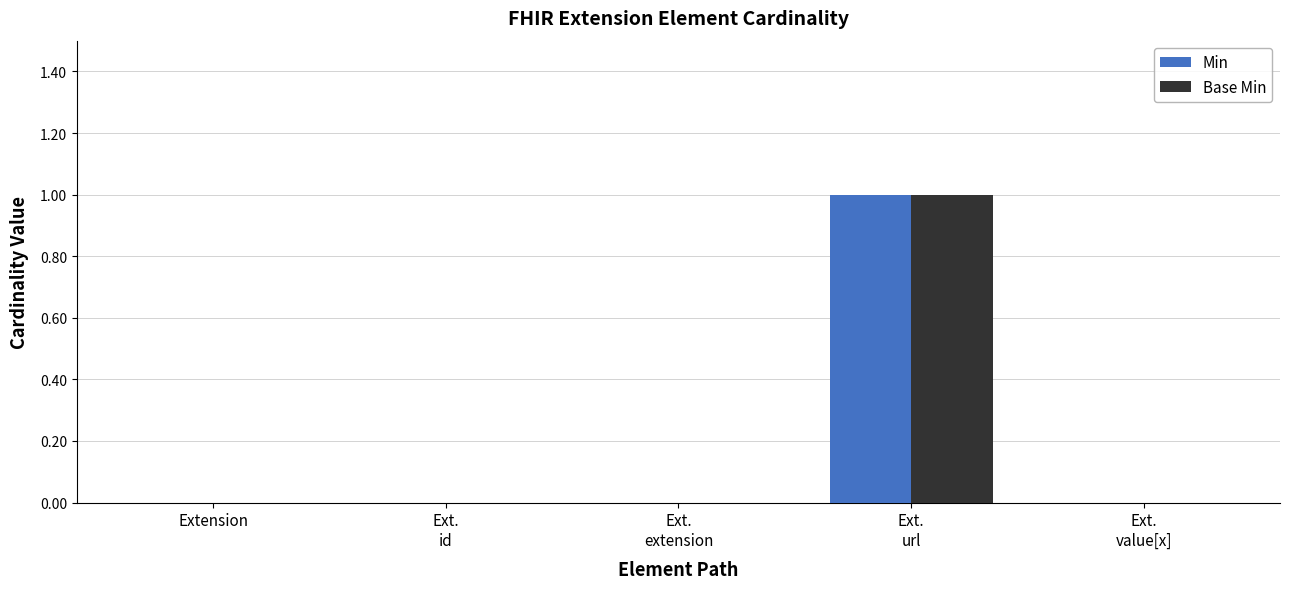

Count the number of categories in the chart.

5